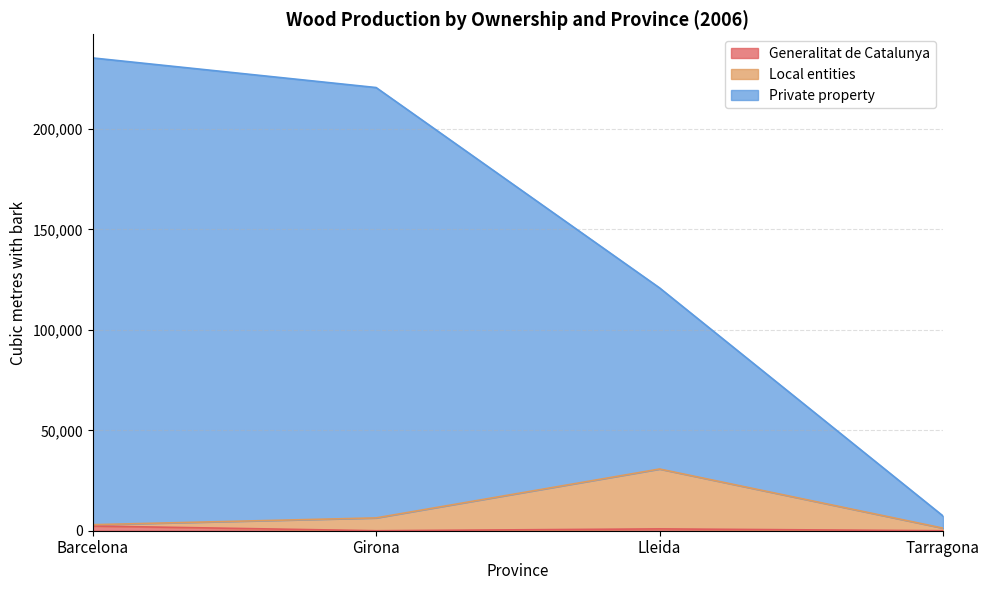

Reading left to right, extract all data points from this chart.

Generalitat de Catalunya: 2341	0	904	0
Local entities: 3000	6385	30725	1287
Private property: 235413	220666	120913	7357